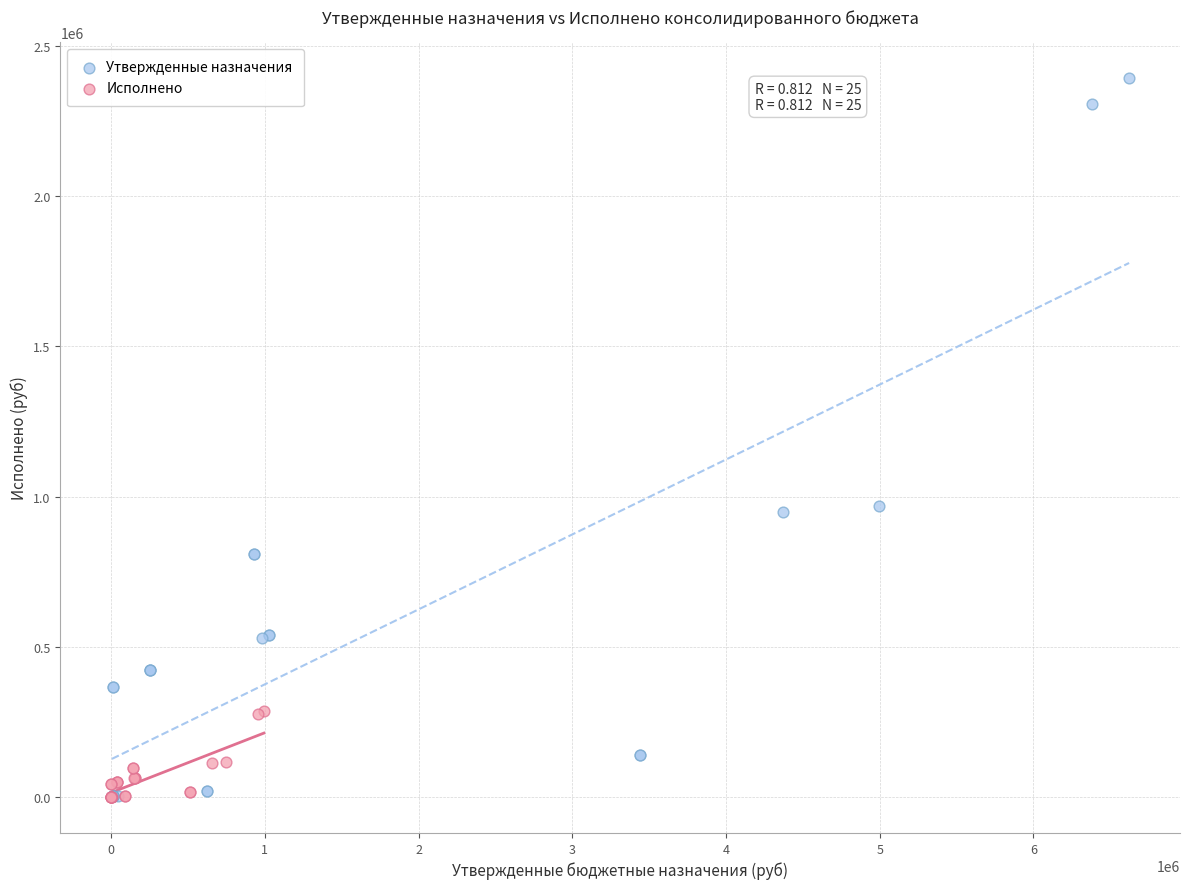

Which series has the largest Y range (max minus min)?

Утвержденные назначения